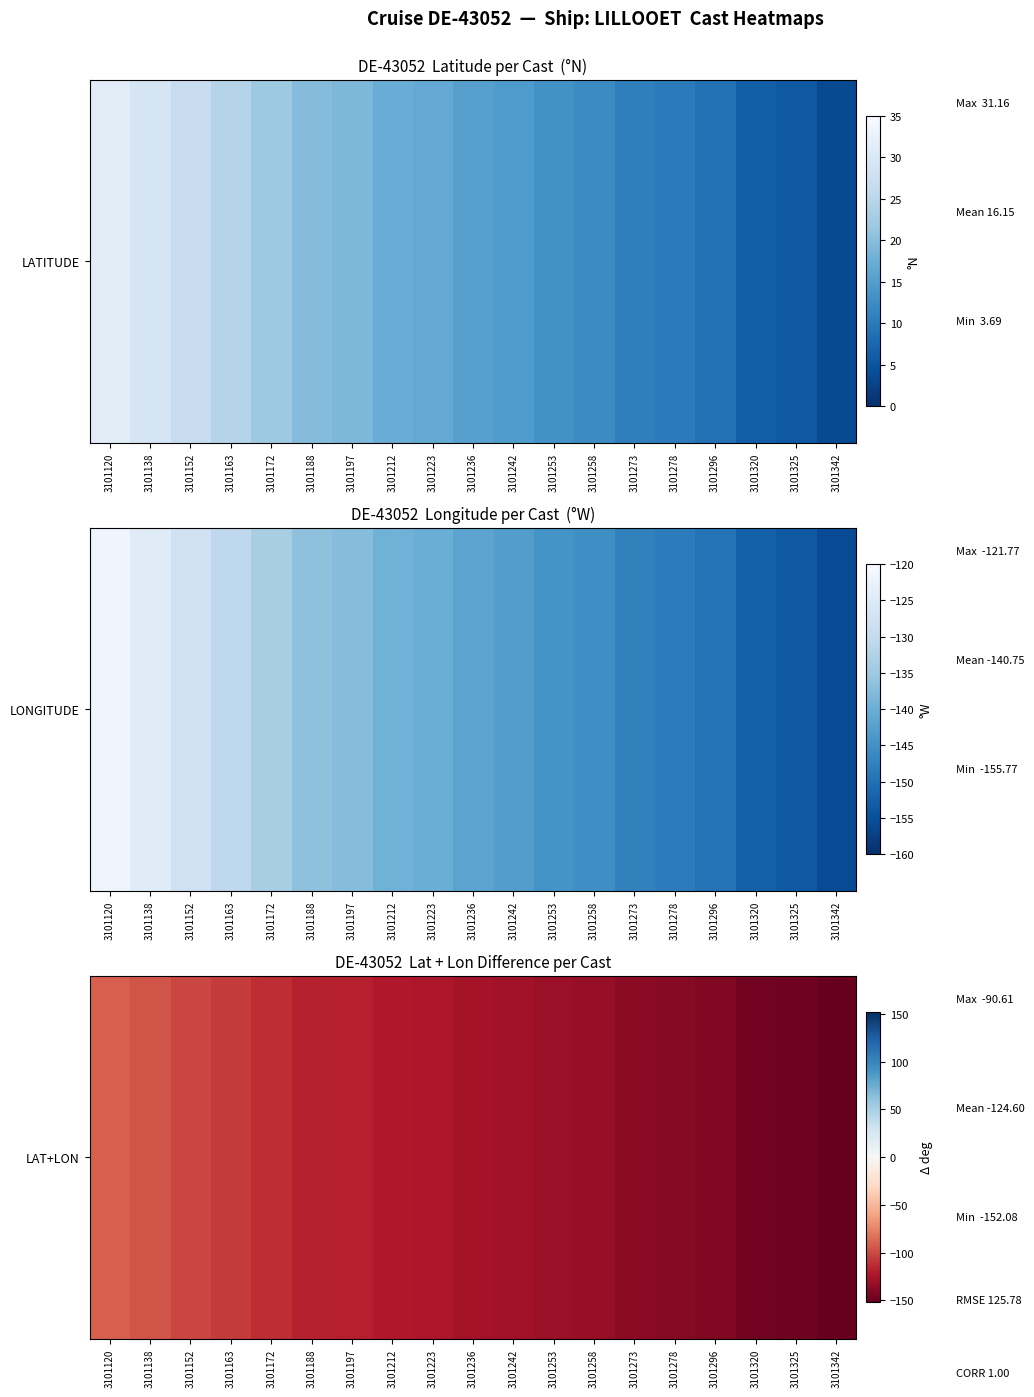

Reading right to left, transcribe all the data shown in this chart.

3101342=-152.1	3101325=-148.0	3101320=-146.3	3101296=-140.8	3101278=-138.1	3101273=-136.6	3101258=-133.1	3101253=-131.4	3101242=-128.3	3101236=-126.4	3101223=-123.4	3101212=-122.1	3101197=-118.2	3101188=-116.8	3101172=-111.8	3101163=-106.3	3101152=-101.4	3101138=-95.7	3101120=-90.6